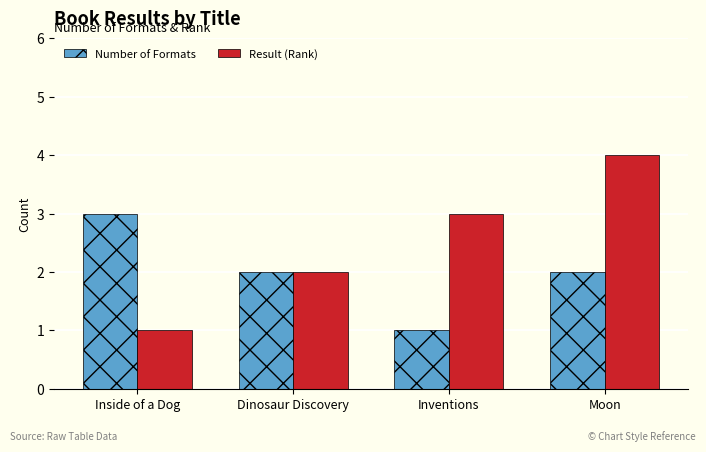

What is the sum of the Result (Rank) values at Dinosaur Discovery and Moon?

6